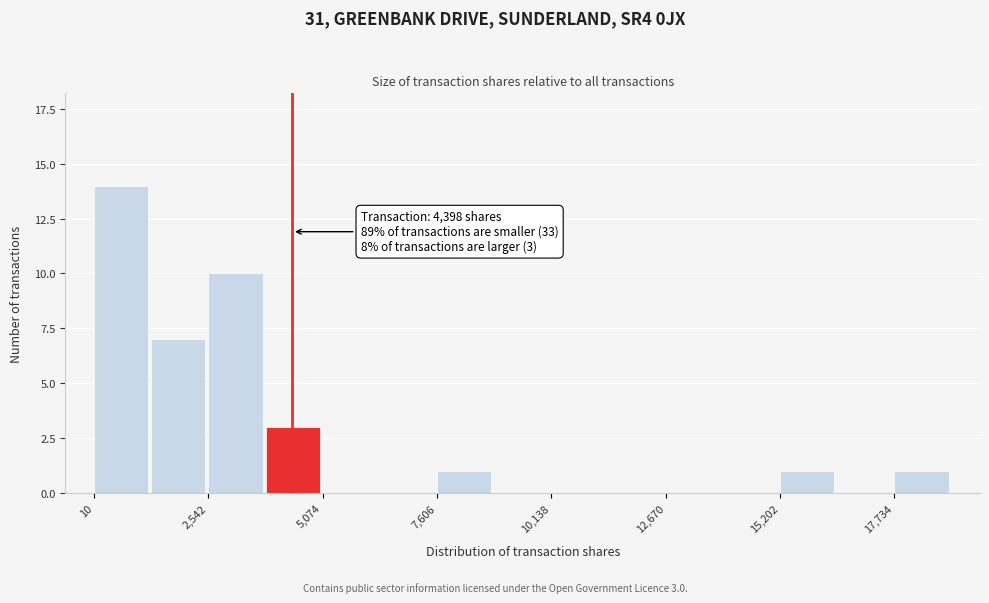

Around what value on the x-axis is the tallest bar? Give the approximate position of its centre, as read against the axis.

500